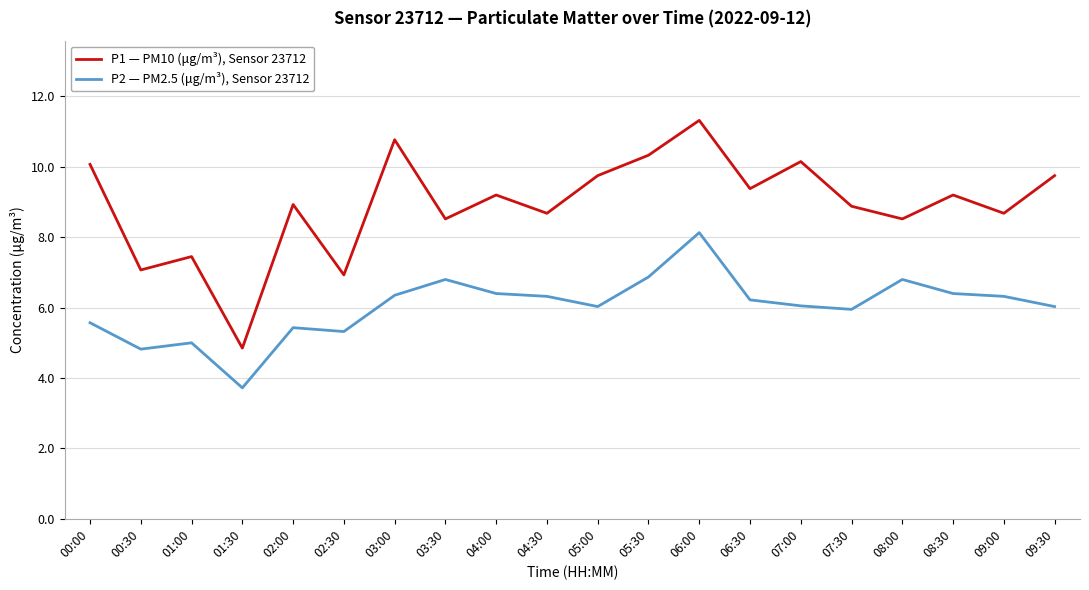

At how many categories does at least one series exceed 4?

20